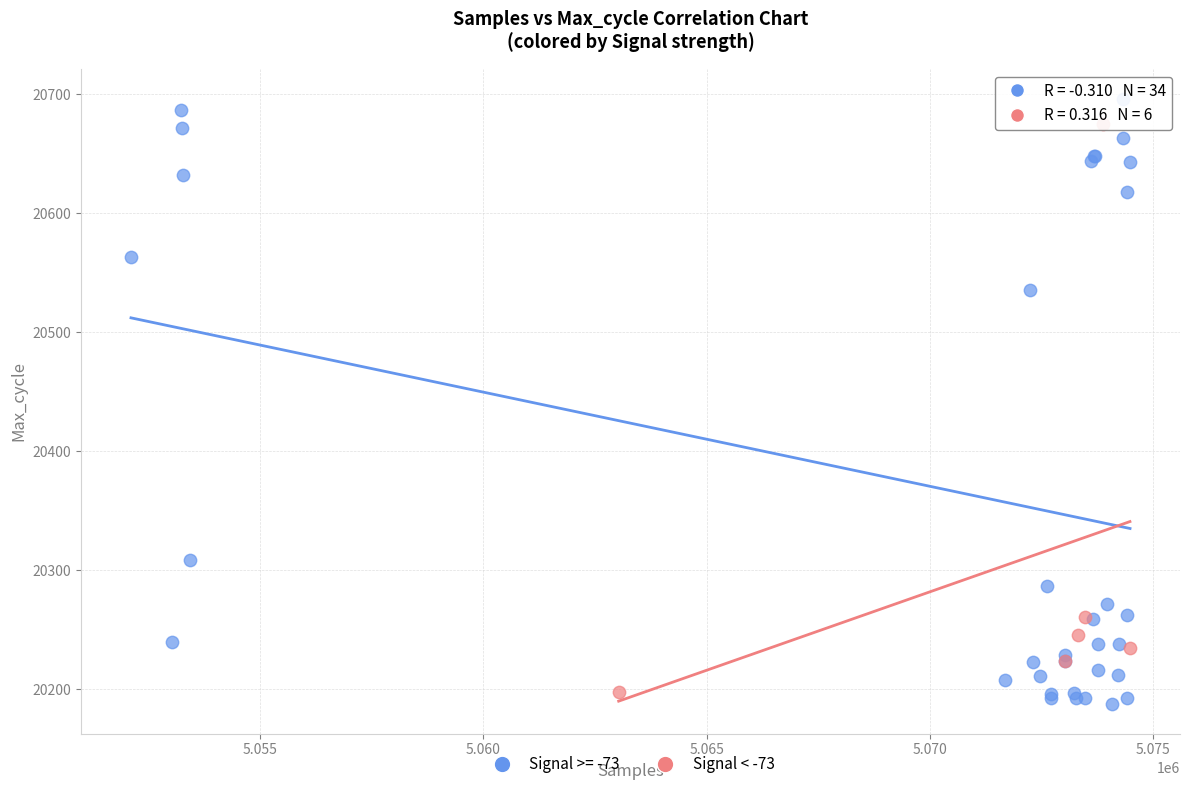

Which series has the largest Y range (max minus min)?

Signal >= -73